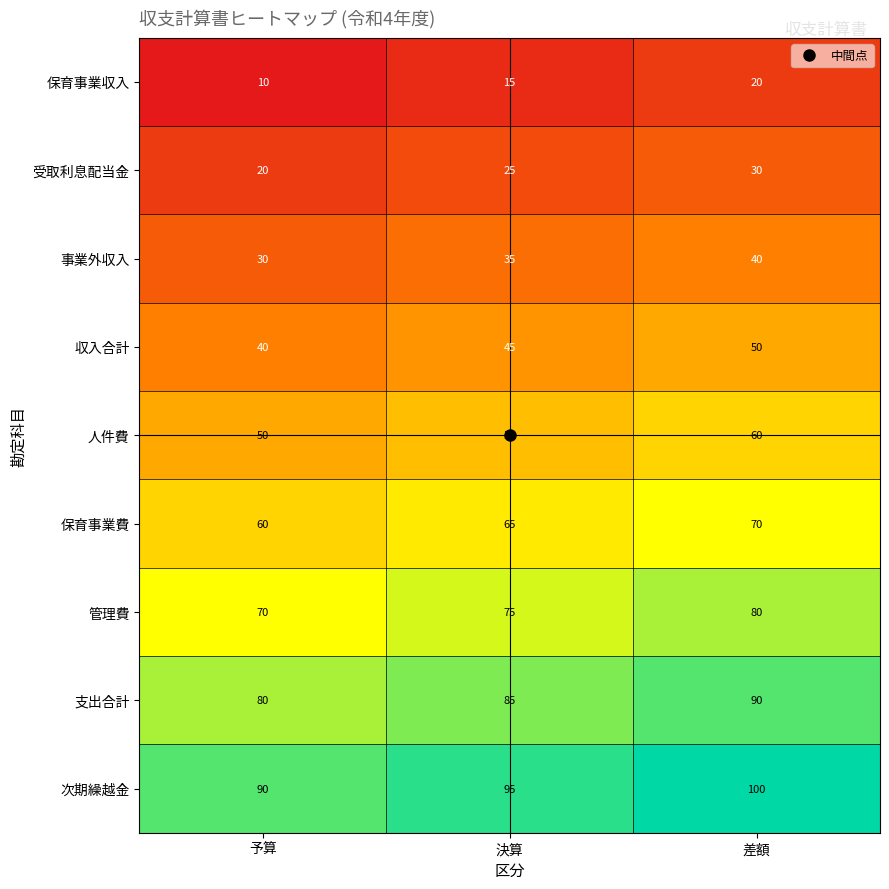

At which category is the sum across all series the highest?

差額